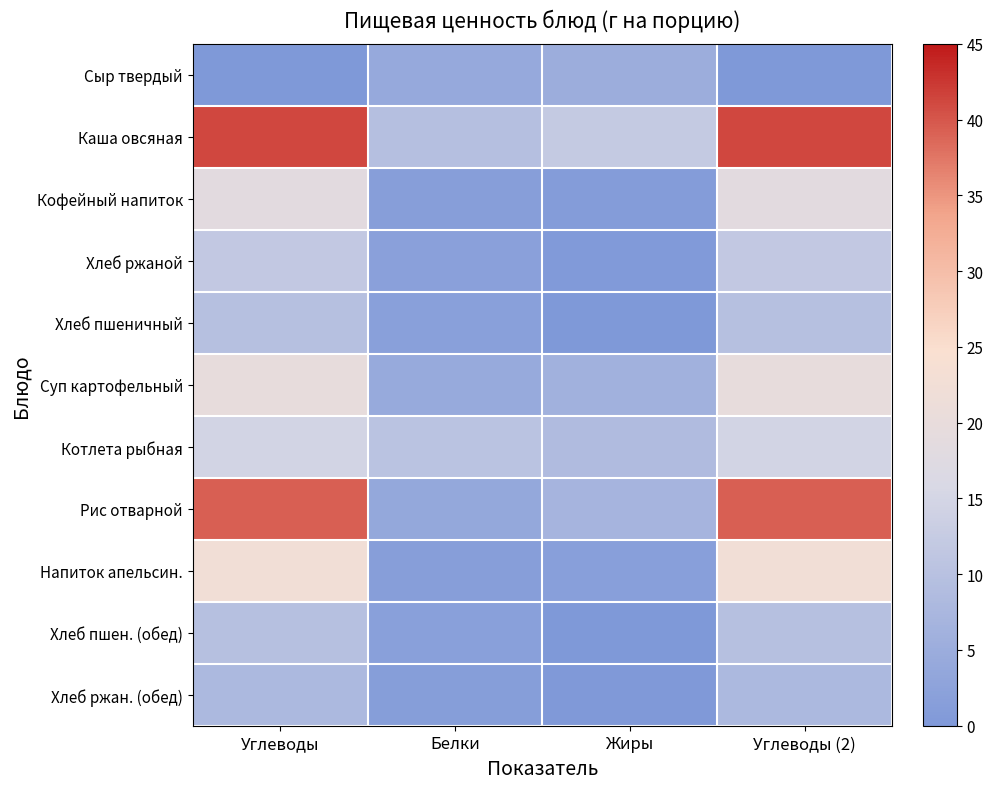

Rank the series at Белки from lowest to highest value.

Хлеб ржан. (обед), Кофейный напиток, Напиток апельсин., Хлеб пшеничный, Хлеб пшен. (обед), Хлеб ржаной, Рис отварной, Сыр твердый, Суп картофельный, Каша овсяная, Котлета рыбная